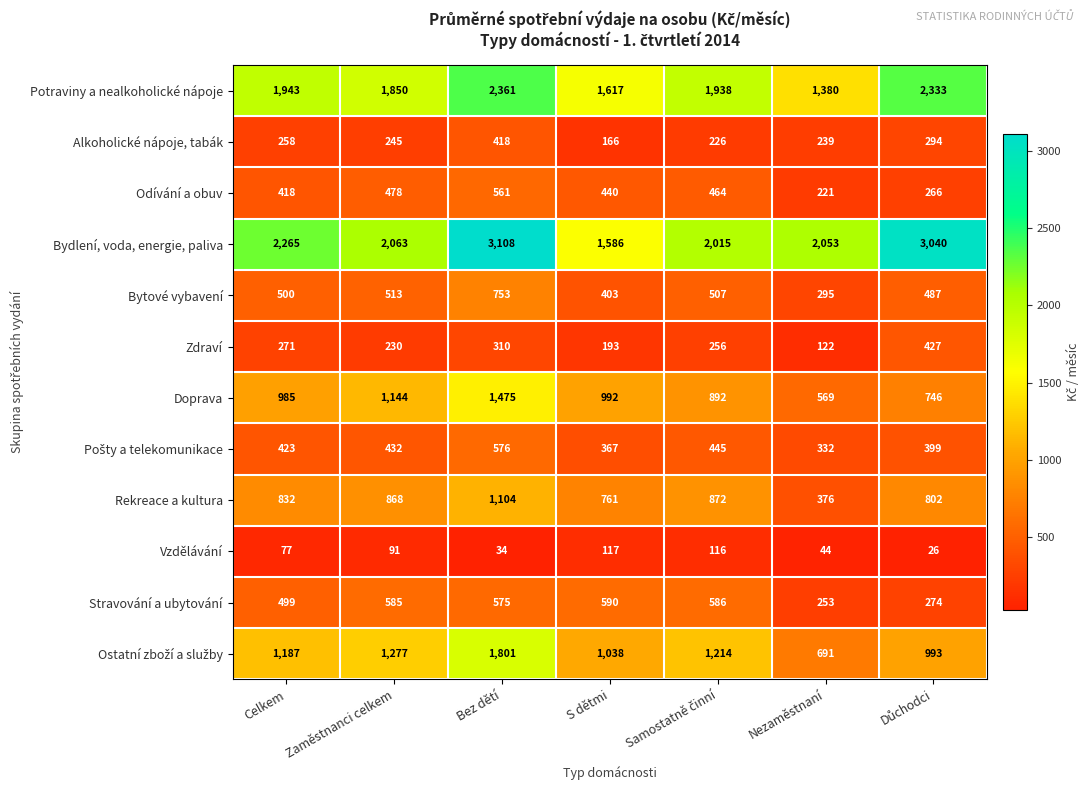

What is the spread (max minus min) of values at Nezaměstnaní?

2009